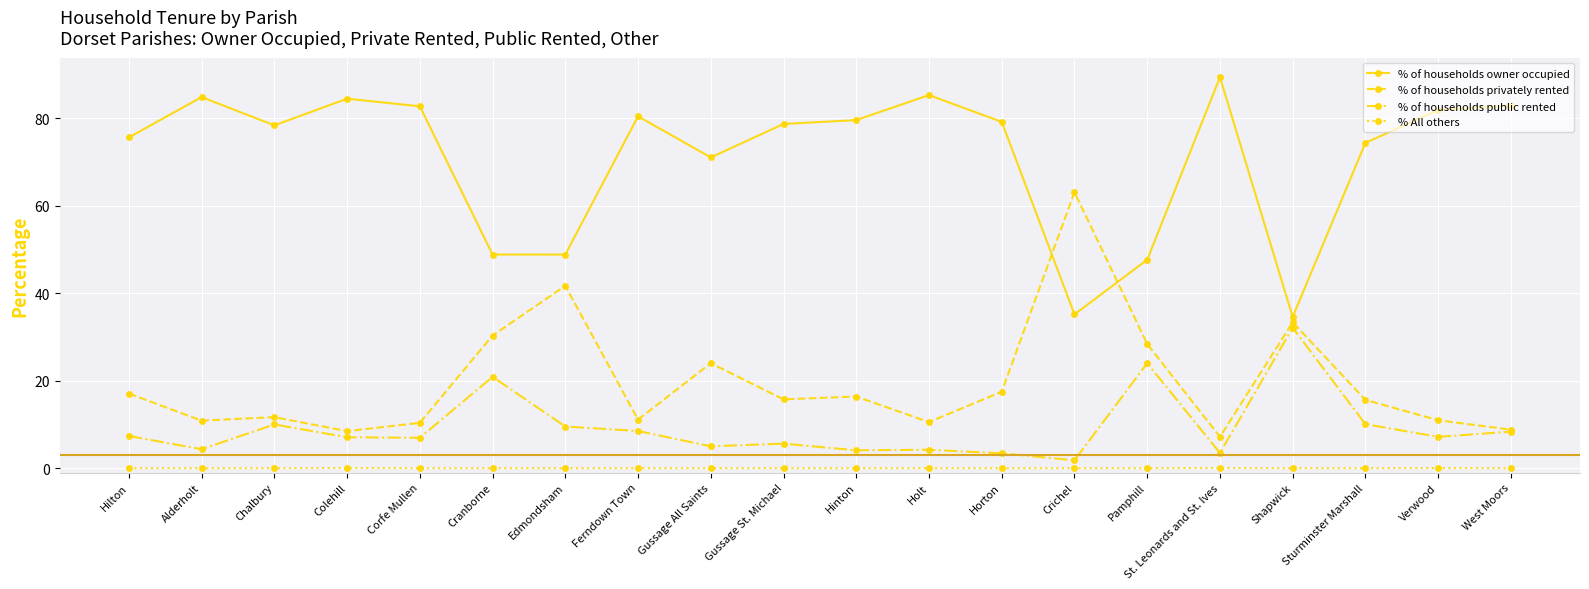

What is the difference between the % of households privately rented values at Horton and Cranborne?

12.8